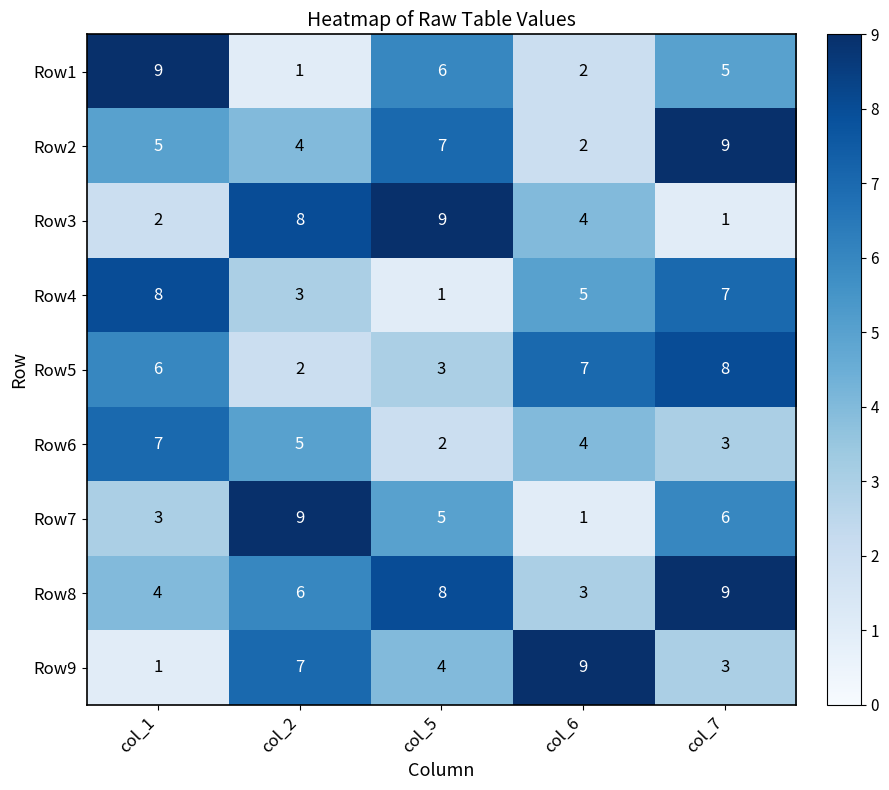

What is the difference between the maximum and minimum values in the Row4 series?

7